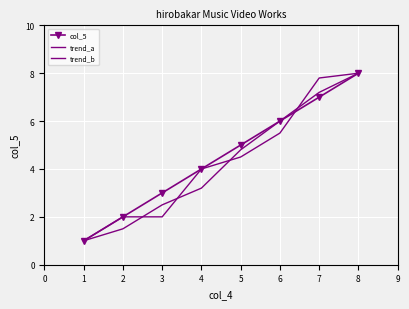

Rank the categories by trend_b value from highest to lowest.

8, 7, 6, 5, 4, 2, 3, 1